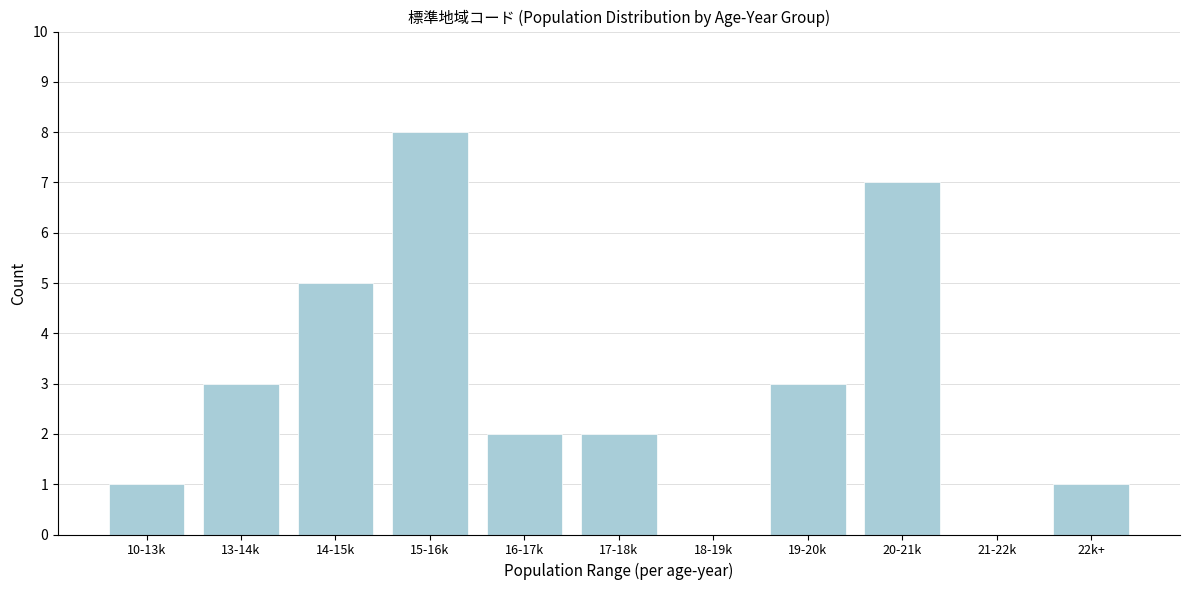

Reading left to right, what are all the values shown in this chart?

10-13k=1	13-14k=3	14-15k=5	15-16k=8	16-17k=2	17-18k=2	18-19k=0	19-20k=3	20-21k=7	21-22k=0	22k+=1